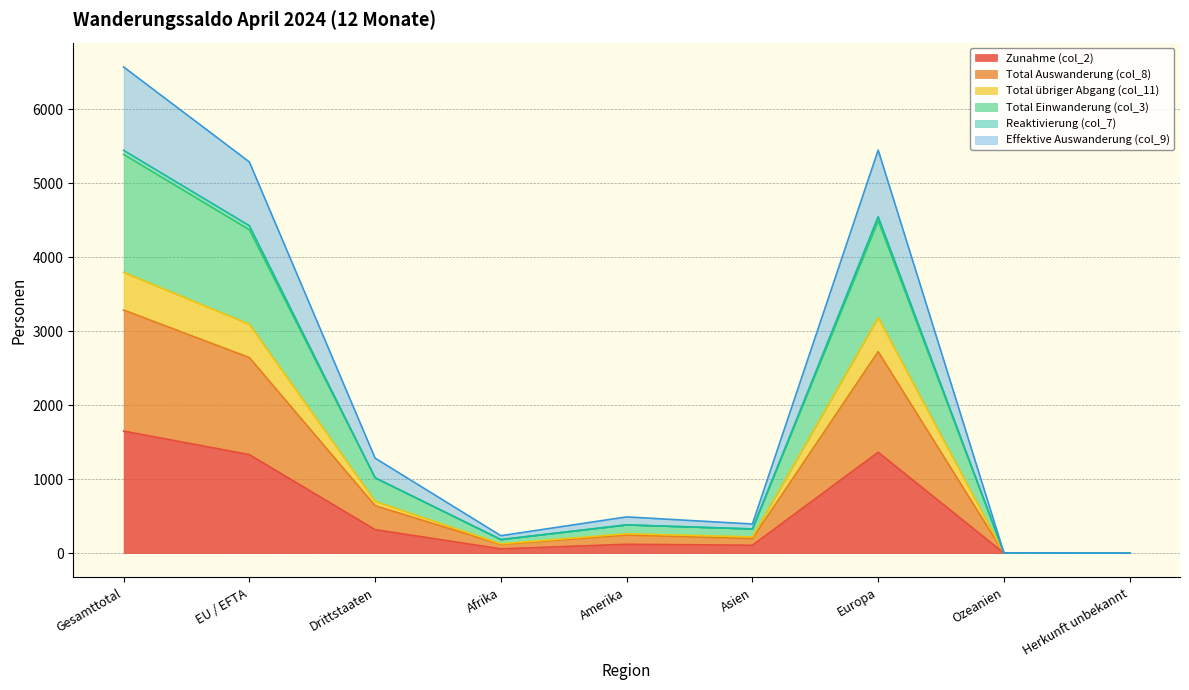

Is it true that Reaktivierung (col_7) equals 231 at Amerika?

False